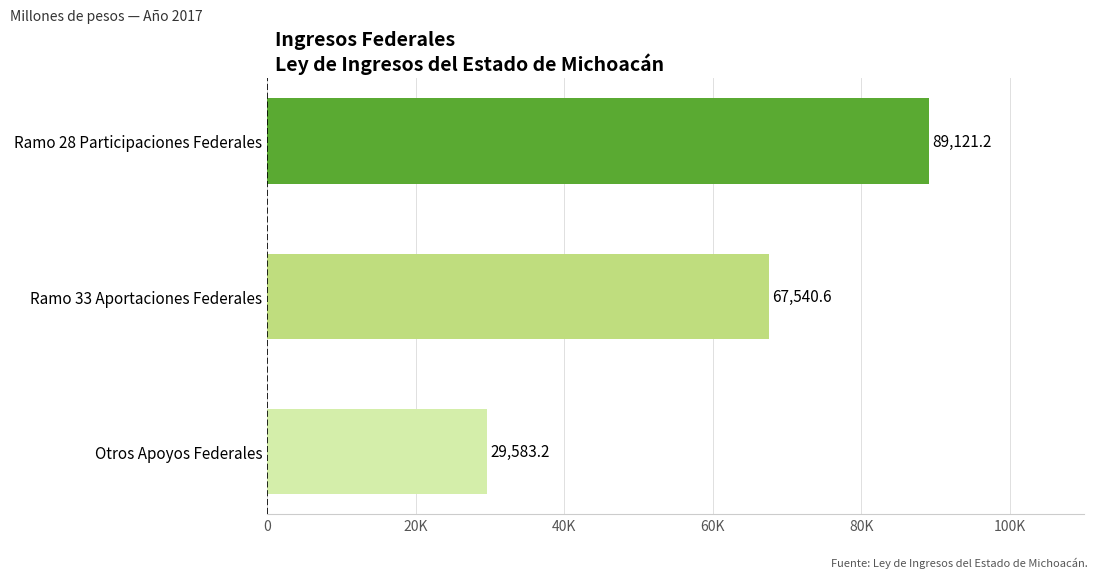

List the labels in order of value, smallest first.

Otros Apoyos Federales, Ramo 33 Aportaciones Federales, Ramo 28 Participaciones Federales